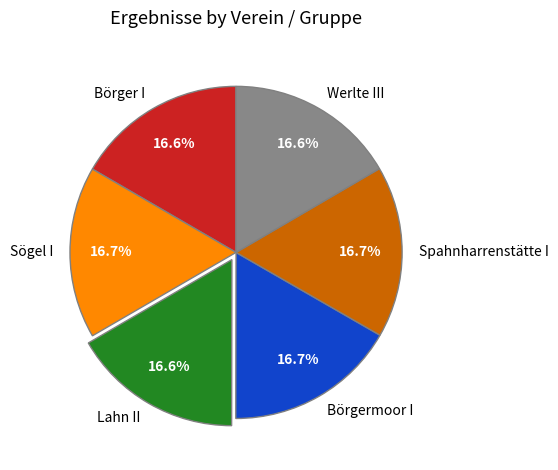

What is the ratio of the value at Lahn II to the value at Börger I?

1.0